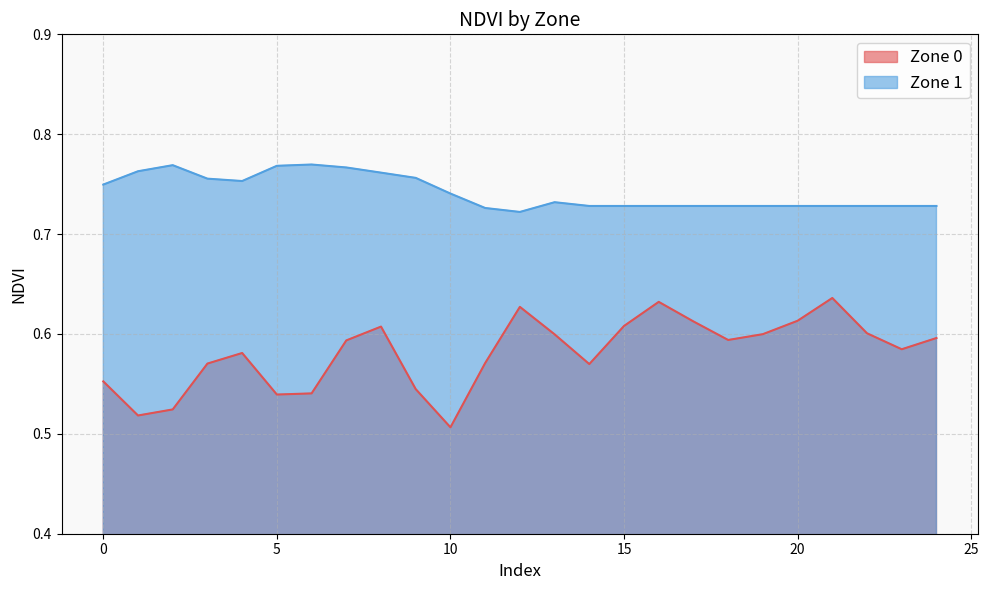

What value does the Zone 0 series have at 17?

0.6